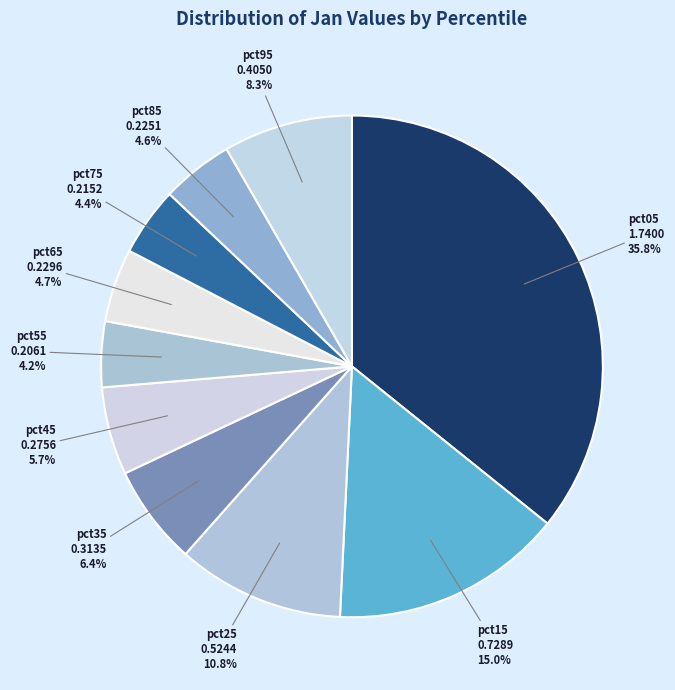

How many segments does this pie chart have?

10